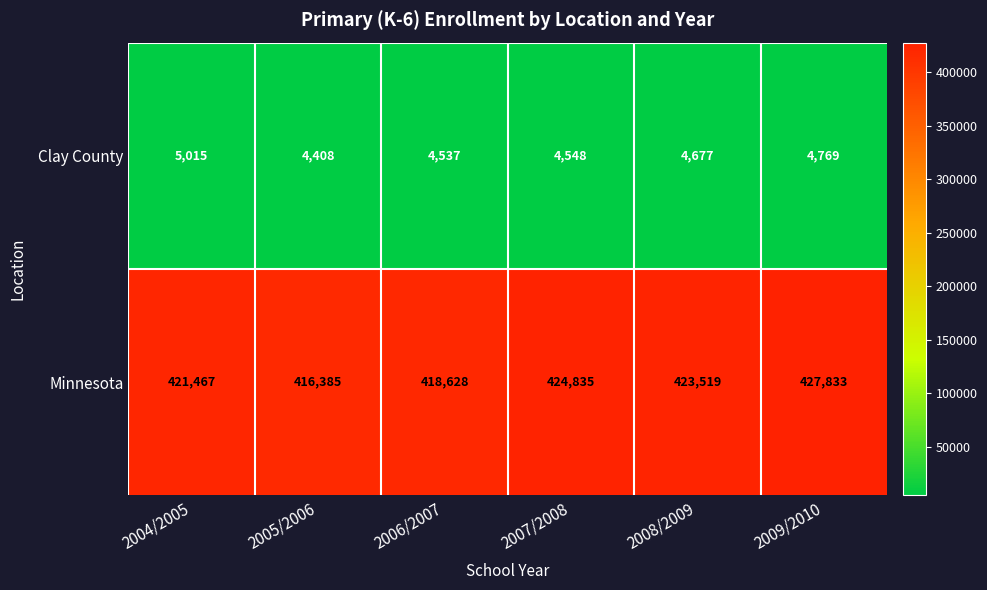

Rank the series at 2004/2005 from highest to lowest value.

Minnesota, Clay County